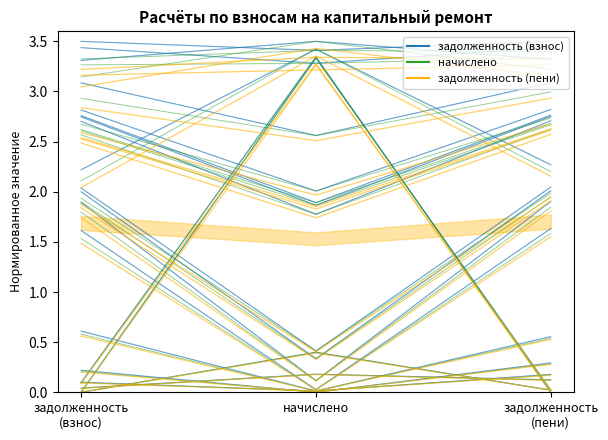

How many data points in задолженность (пени) are above 2?

2